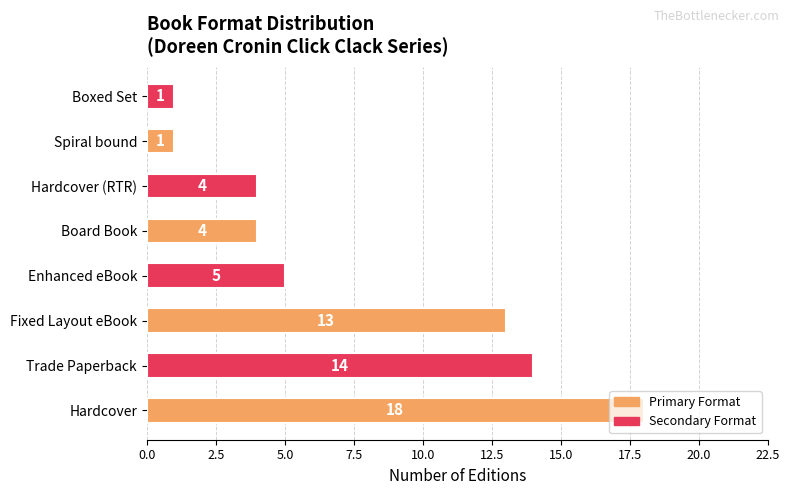

Does the chart contain stacked bars?

No